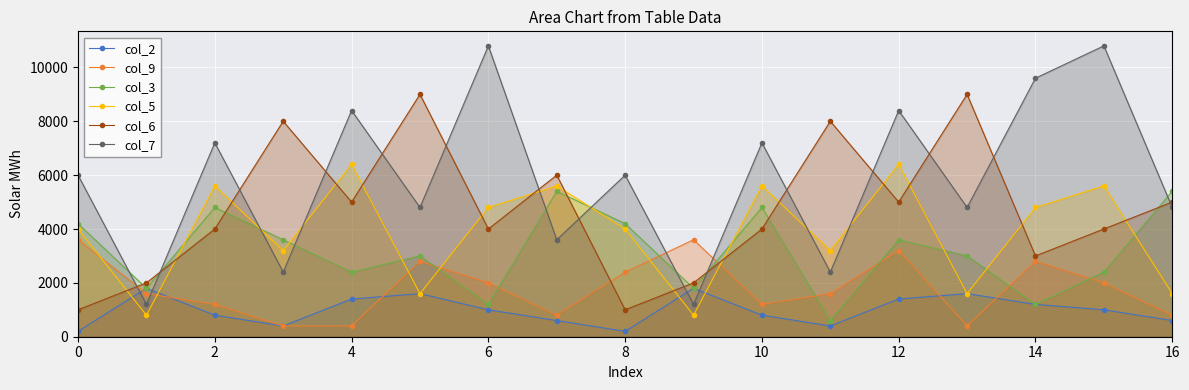

At how many categories does at least one series exceed 10464?

2